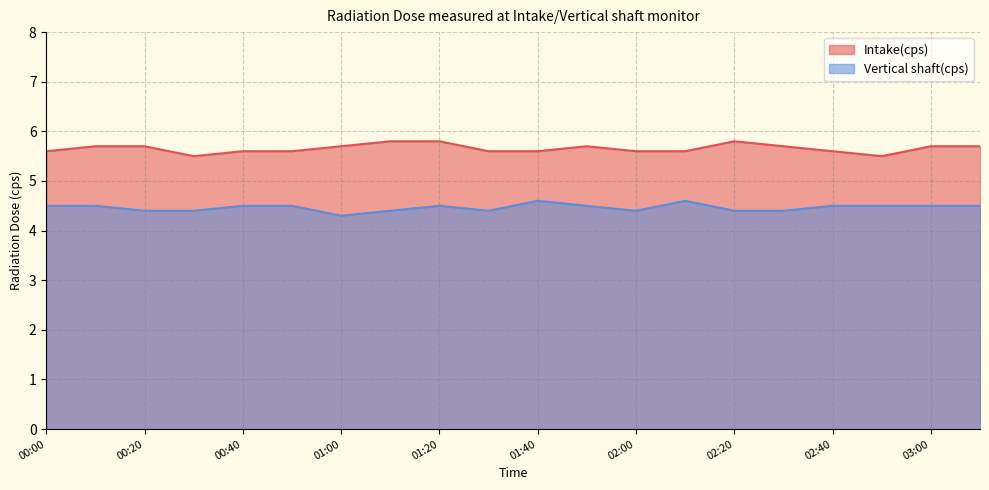

At which category does Vertical shaft(cps) reach its first local peak?

01:20